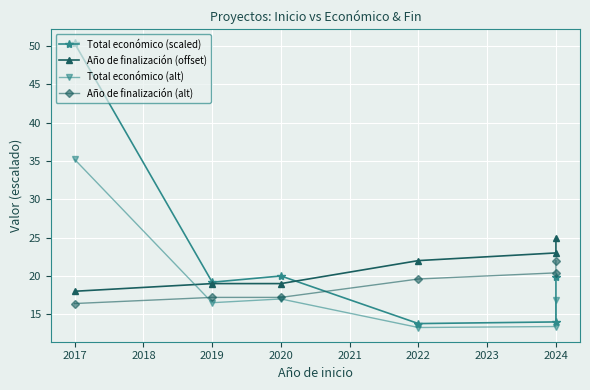

True or false: Total económico (alt) and Total económico (scaled) cross at least once.

False